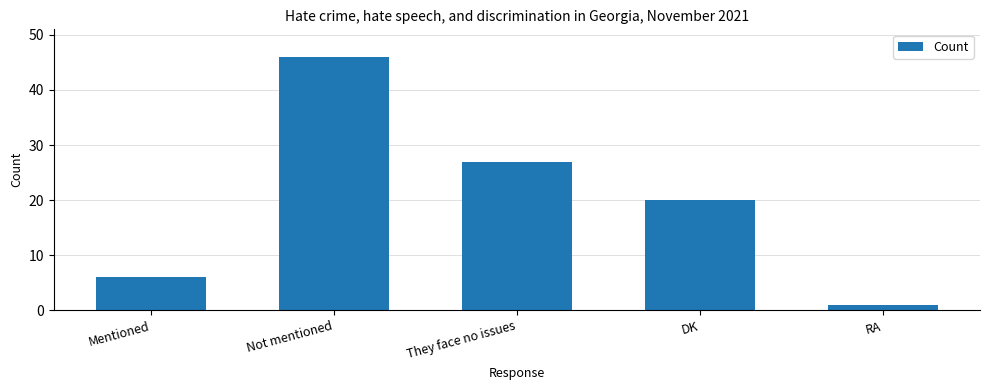

Is it true that the value at They face no issues is 27?

True